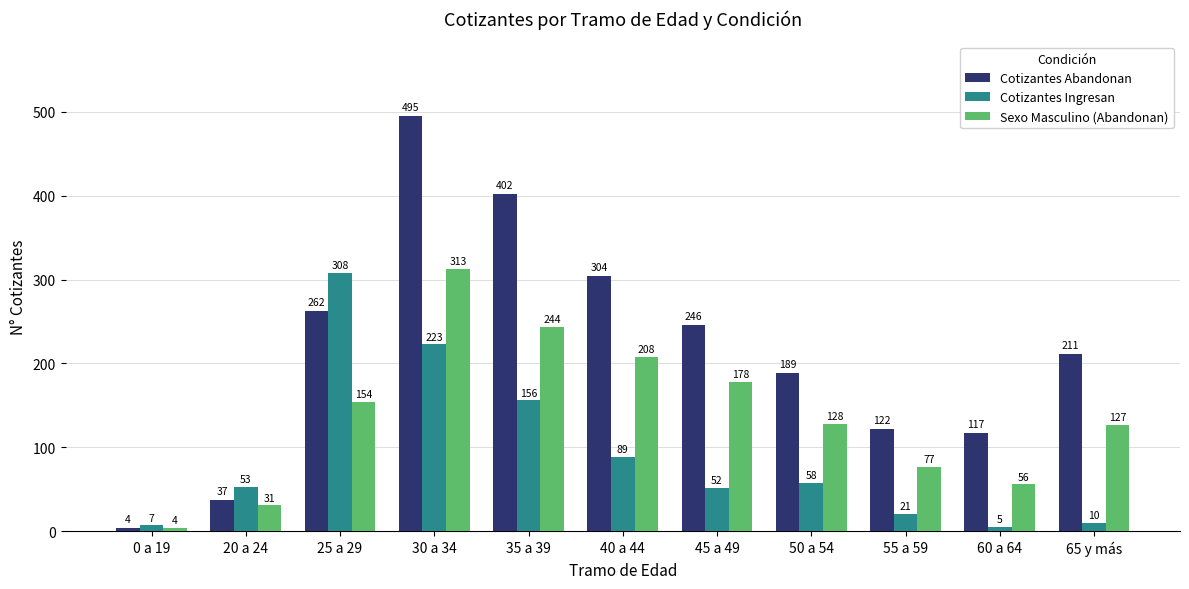

Is the value of Cotizantes Ingresan at 45 a 49 greater than the value of Sexo Masculino (Abandonan) at 35 a 39?

No